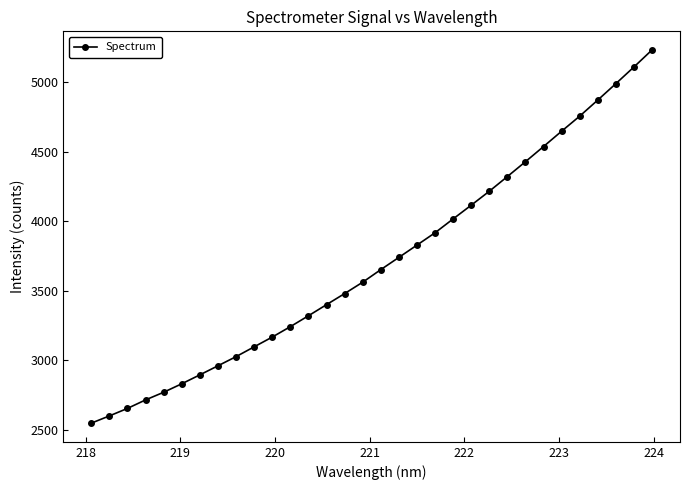

How many data points are above 3651?

16